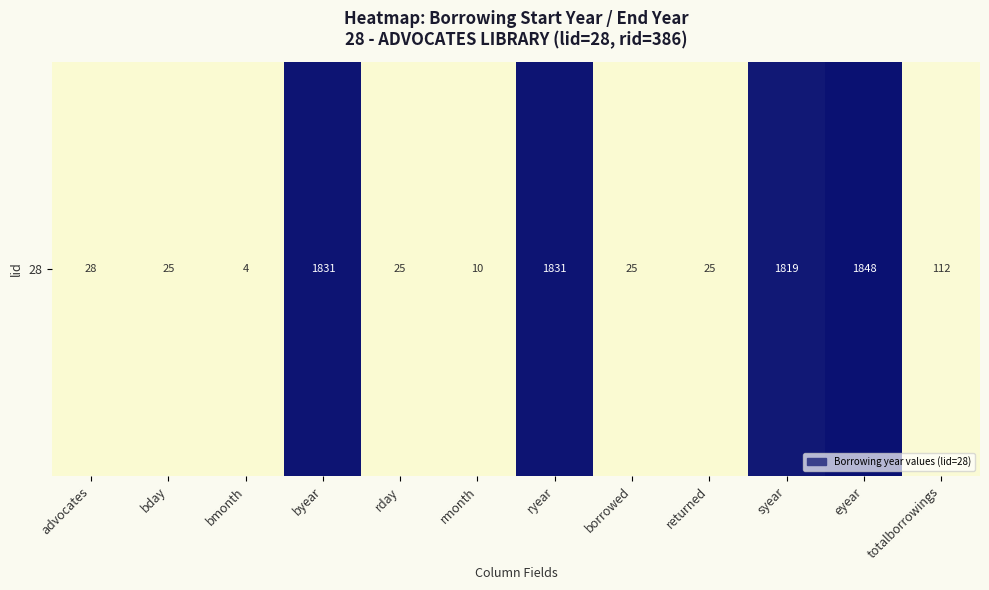

What is the difference between the maximum and second lowest values?

1838